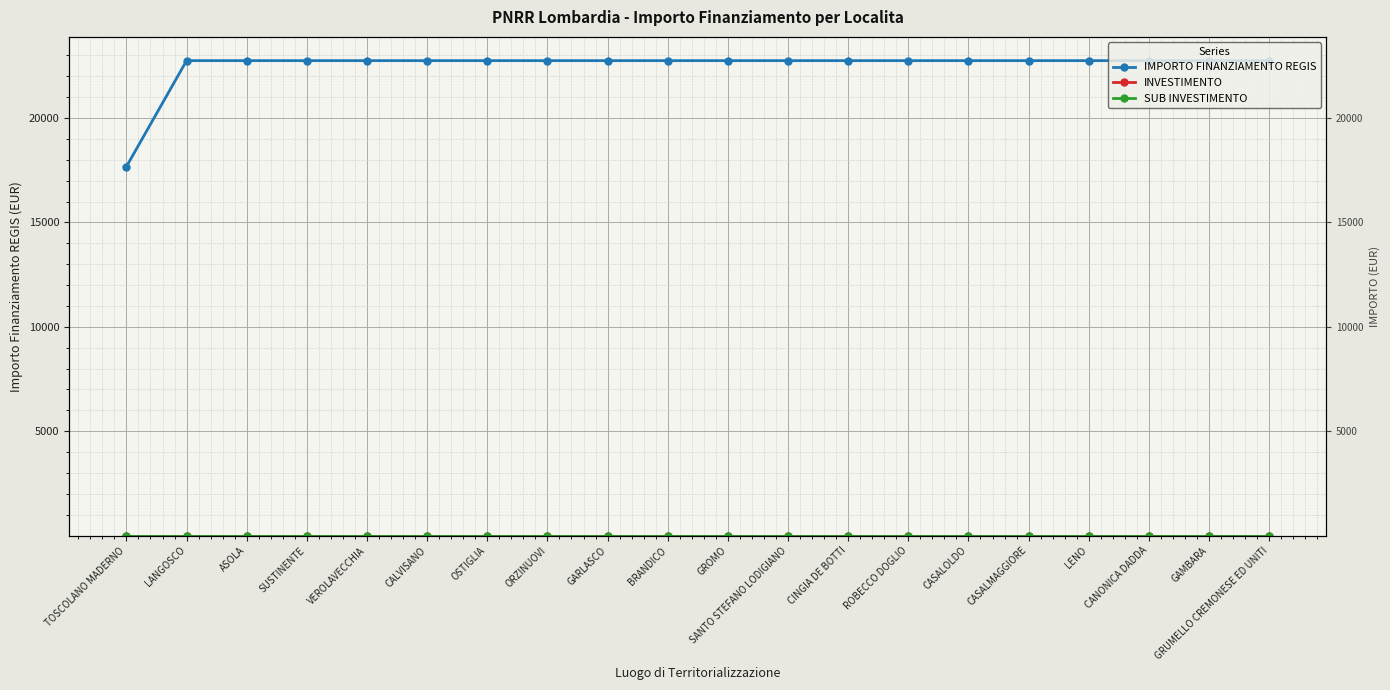

At which category is the sum across all series the highest?

LANGOSCO